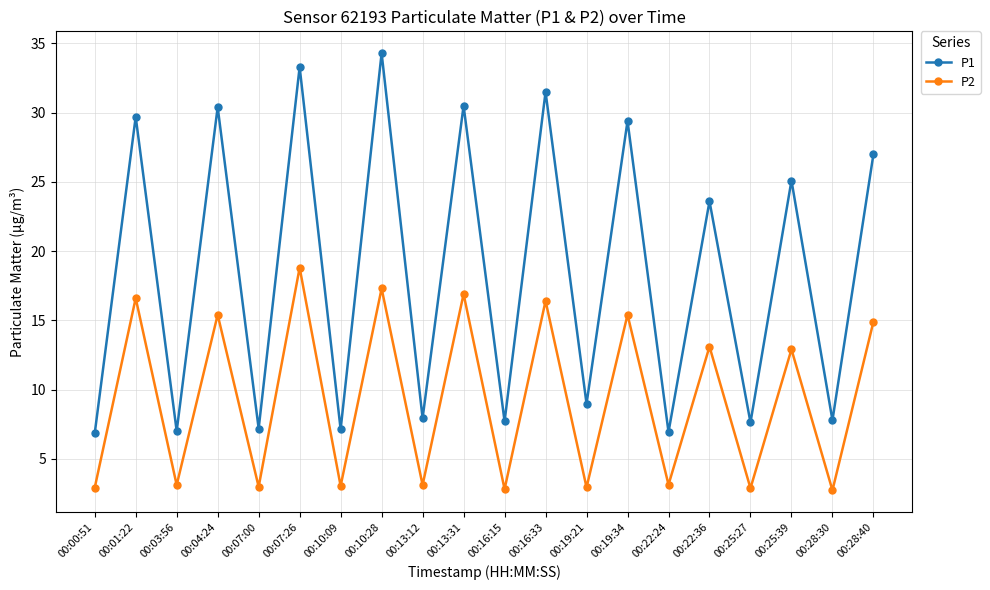

Does the chart display data point markers on the line(s)?

Yes